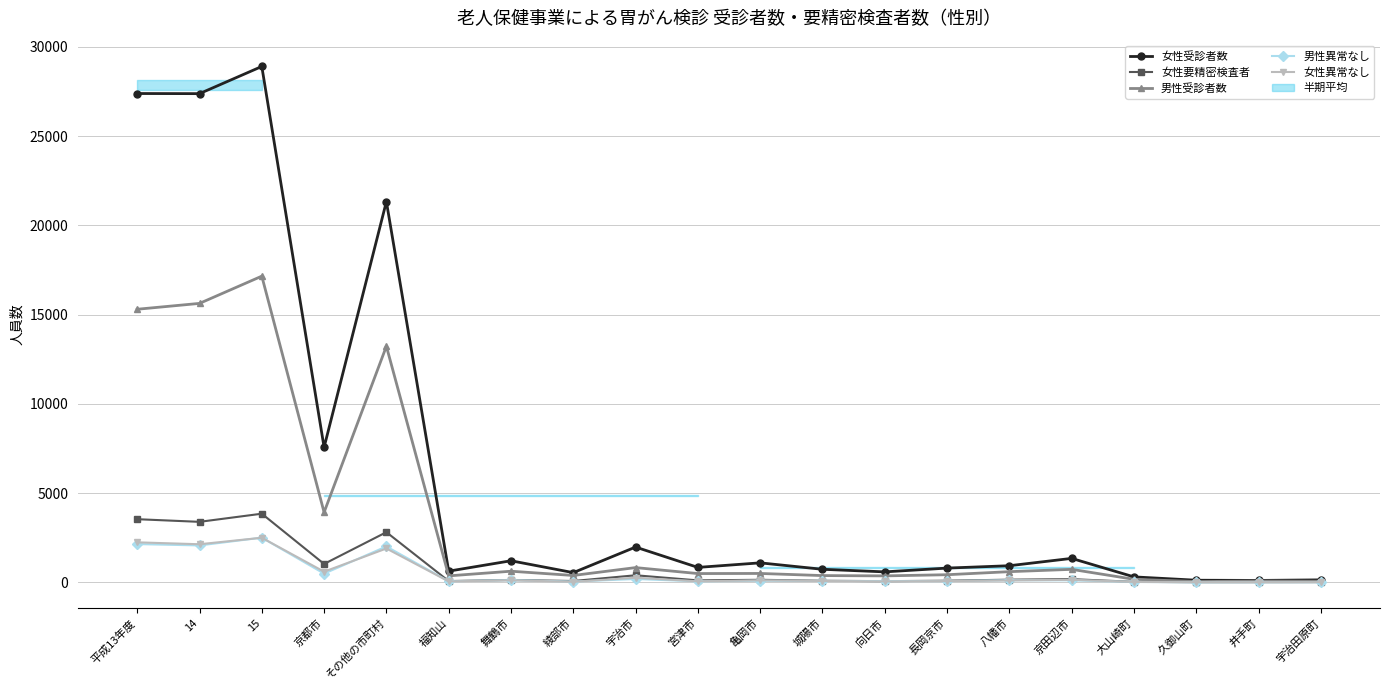

Reading left to right, extract all data points from this chart.

女性受診者数: 平成13年度=27386	14=27379	15=28902	京都市=7569	その他の市町村=21333	福知山=632	舞鶴市=1214	綾部市=549	宇治市=1981	宮津市=842	亀岡市=1097	城陽市=736	向日市=592	長岡京市=803	八幡市=936	京田辺市=1347	大山崎町=311	久御山町=124	井手町=112	宇治田原町=144
女性要精密検査者: 平成13年度=3542	14=3394	15=3850	京都市=1035	その他の市町村=2815	福知山=76	舞鶴市=140	綾部市=80	宇治市=401	宮津市=115	亀岡市=148	城陽市=94	向日市=71	長岡京市=97	八幡市=155	京田辺市=184	大山崎町=34	久御山町=15	井手町=16	宇治田原町=19
男性受診者数: 平成13年度=15302	14=15630	15=17156	京都市=3927	その他の市町村=13229	福知山=368	舞鶴市=628	綾部市=390	宇治市=831	宮津市=497	亀岡市=503	城陽市=384	向日市=367	長岡京市=432	八幡市=603	京田辺市=733	大山崎町=176	久御山町=48	井手町=79	宇治田原町=66
男性異常なし: 平成13年度=2148	14=2073	15=2508	京都市=493	その他の市町村=2015	福知山=63	舞鶴市=130	綾部市=49	宇治市=194	宮津市=60	亀岡市=94	城陽市=83	向日市=78	長岡京市=73	八幡市=126	京田辺市=117	大山崎町=27	久御山町=9	井手町=13	宇治田原町=13
女性異常なし: 平成13年度=2246	14=2139	15=2503	京都市=602	その他の市町村=1901	福知山=56	舞鶴市=118	綾部市=35	宇治市=262	宮津市=62	亀岡市=117	城陽市=81	向日市=57	長岡京市=75	八幡市=109	京田辺市=146	大山崎町=27	久御山町=13	井手町=13	宇治田原町=16